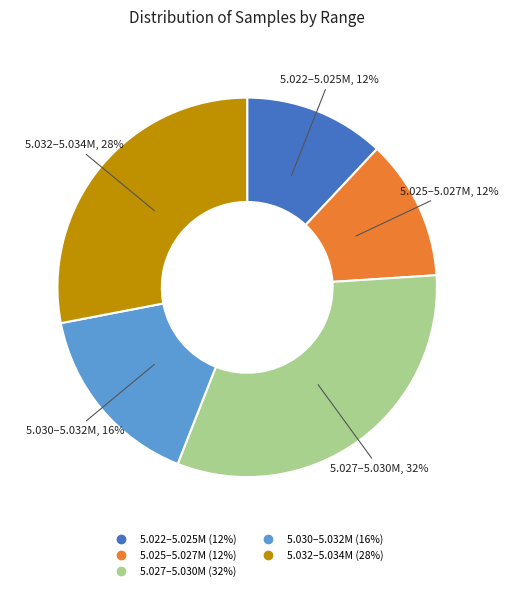

Does any single category account for the majority?

No